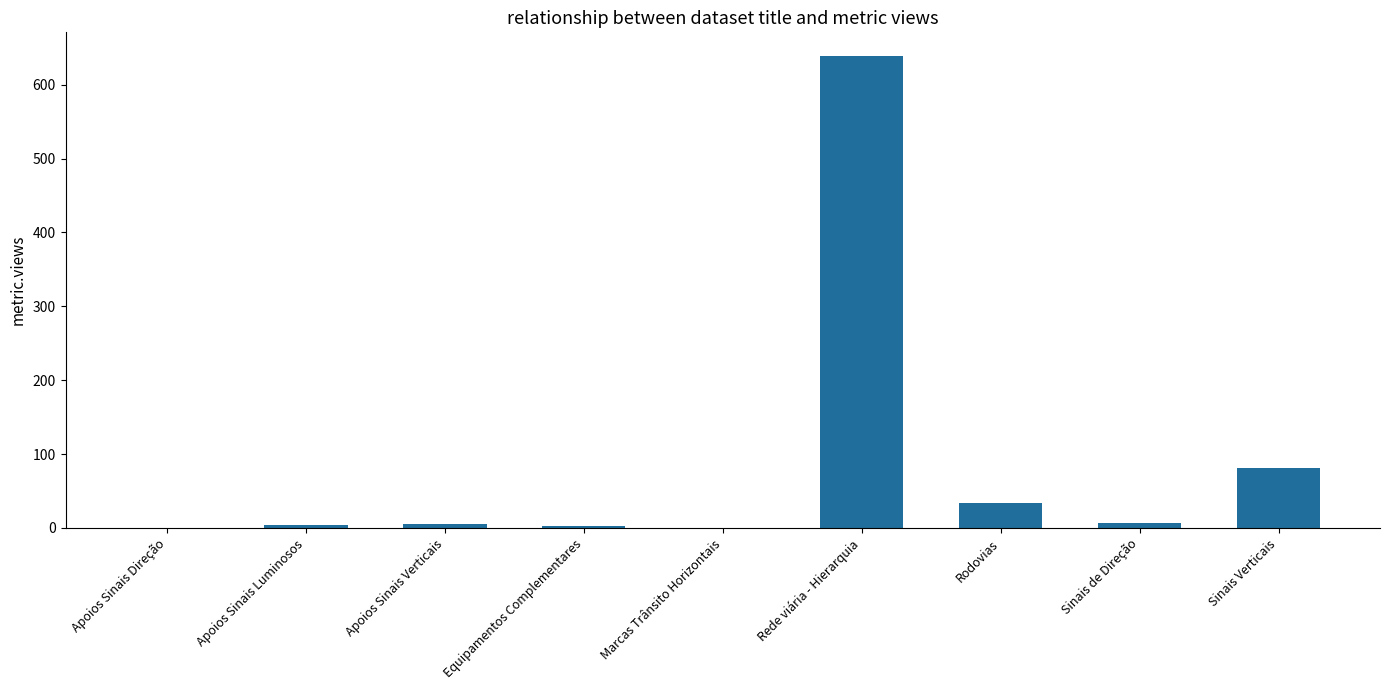

Is it true that the value at Marcas Trânsito Horizontais is 0?

True